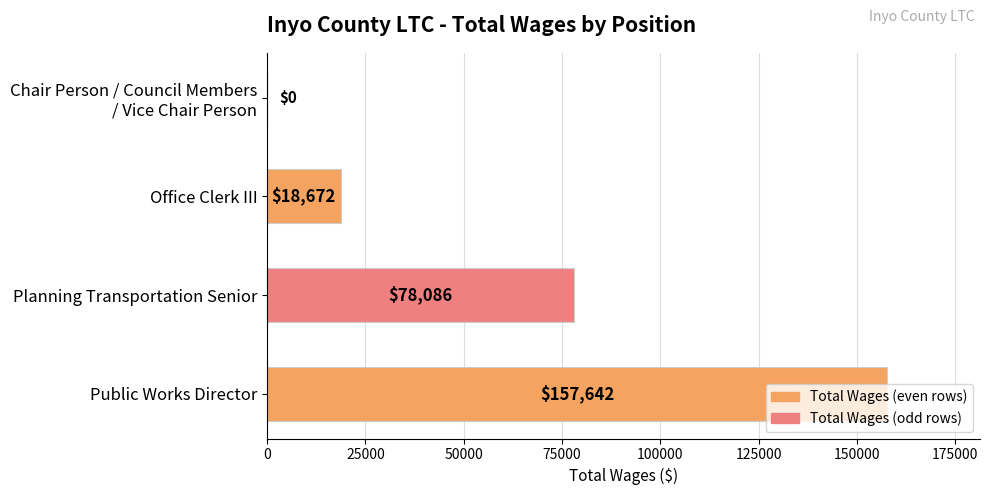

The chart shows a value of 18672 at Office Clerk III. True or false?

True